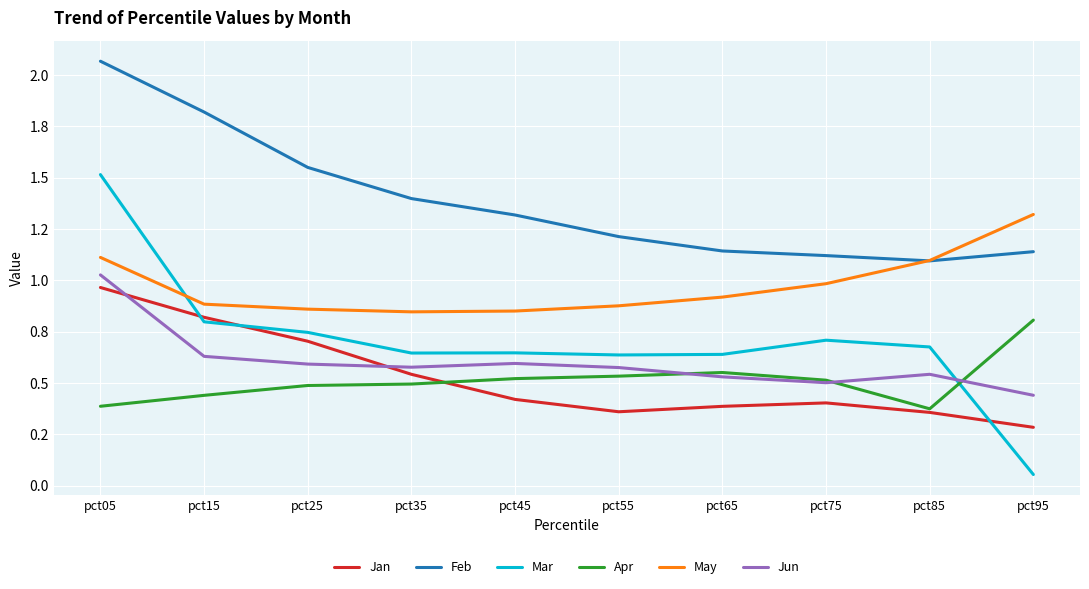

Does the chart have visible grid lines?

Yes